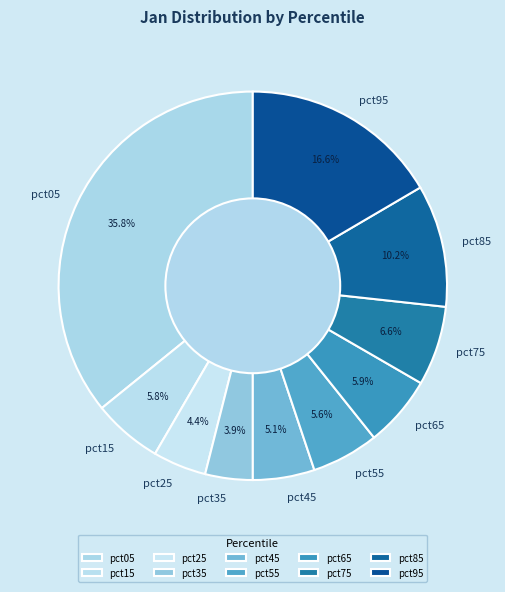

To the nearest percent, what is the combined percentage of pct55 and pct05?

41%